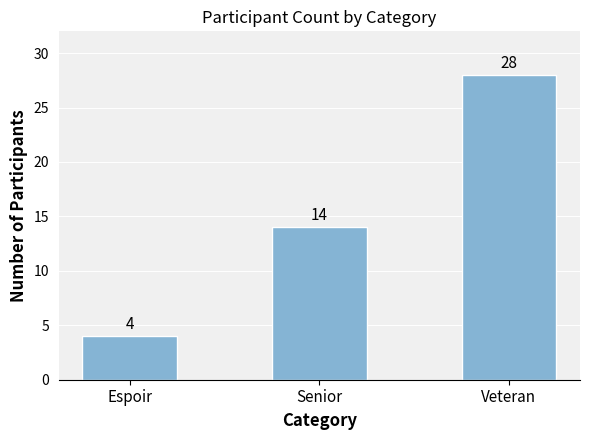

List the labels in order of value, smallest first.

Espoir, Senior, Veteran